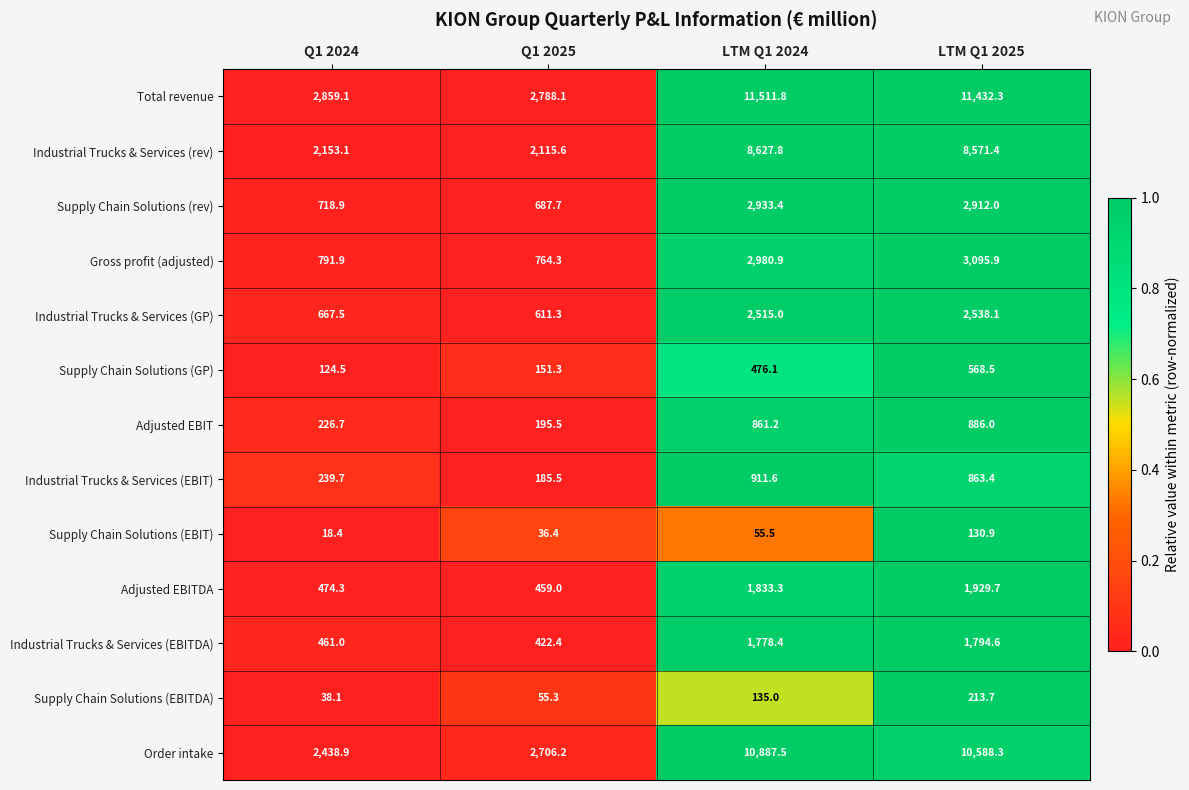

What is the sum of the Industrial Trucks & Services (rev) values at Q1 2024 and LTM Q1 2024?

10780.9